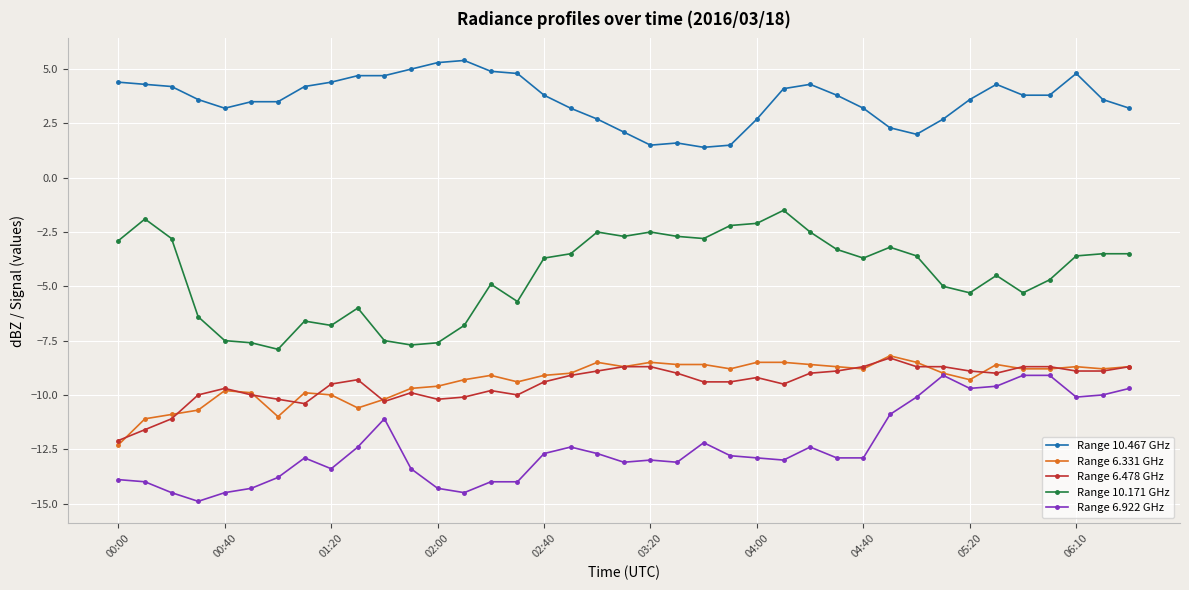

True or false: Range 6.922 GHz has more than 1 interior local peaks.

True